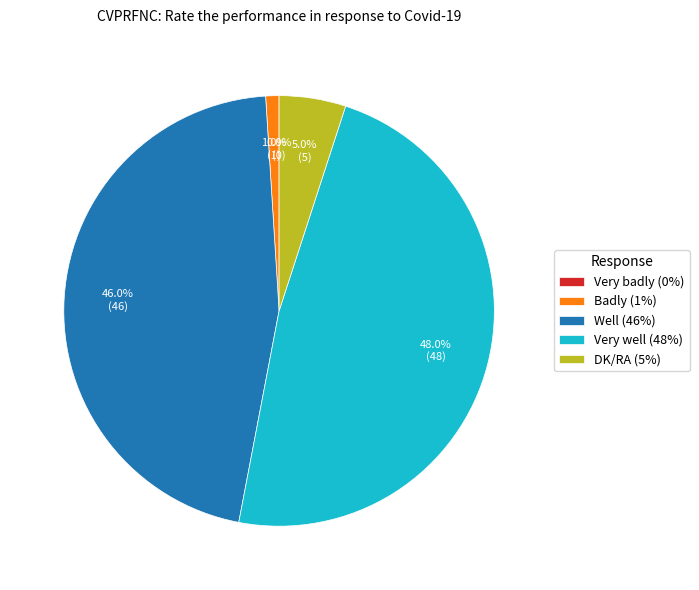

Does DK/RA represent more than half of the total?

No